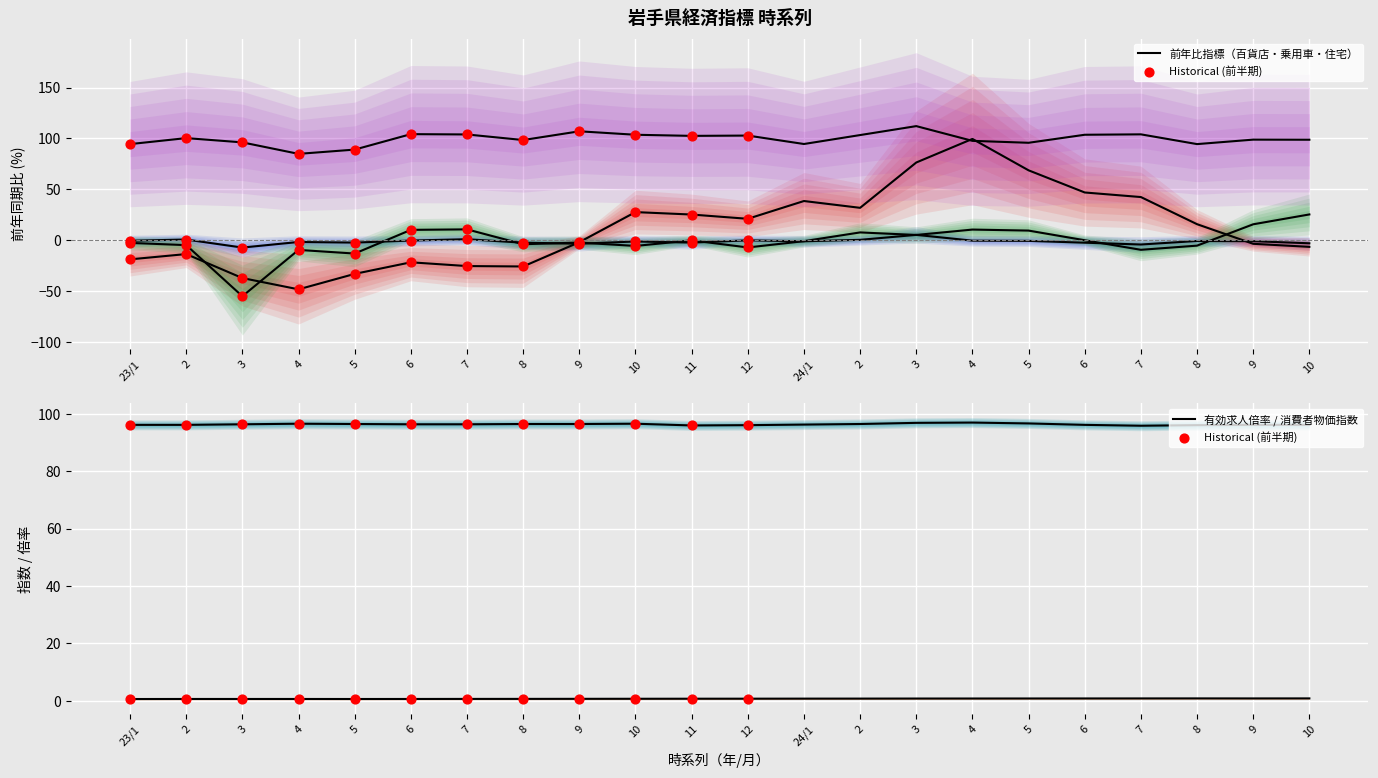

Which series contains the highest Y value?

鉱工業生産（全国原指数）